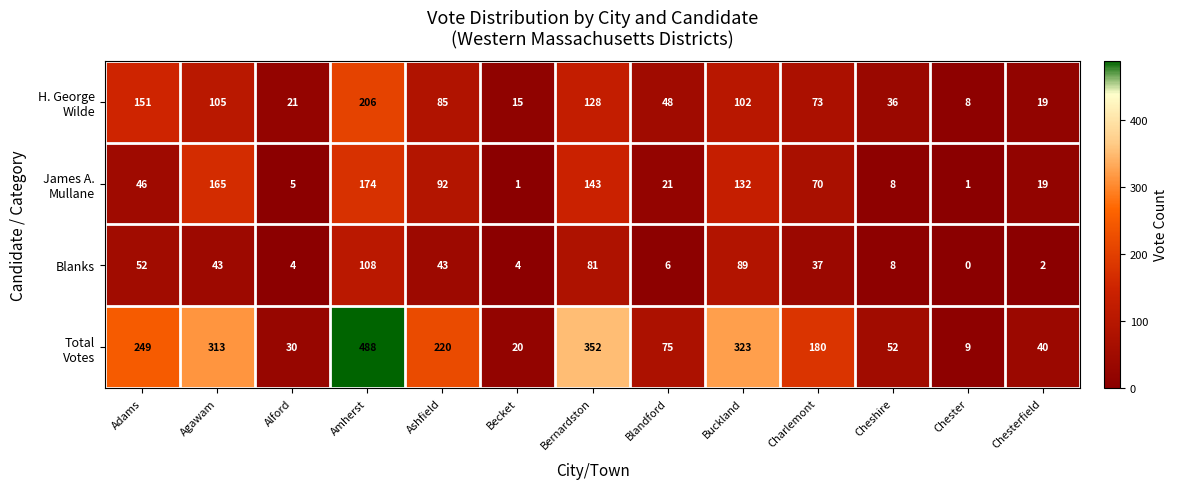

What is the spread (max minus min) of values at Buckland?

234